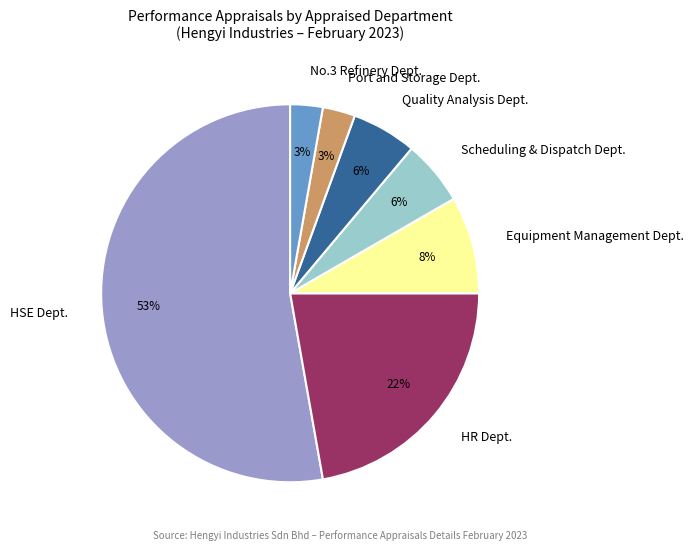

Is the sum of Equipment Management Dept. and No.3 Refinery Dept. greater than half?

No